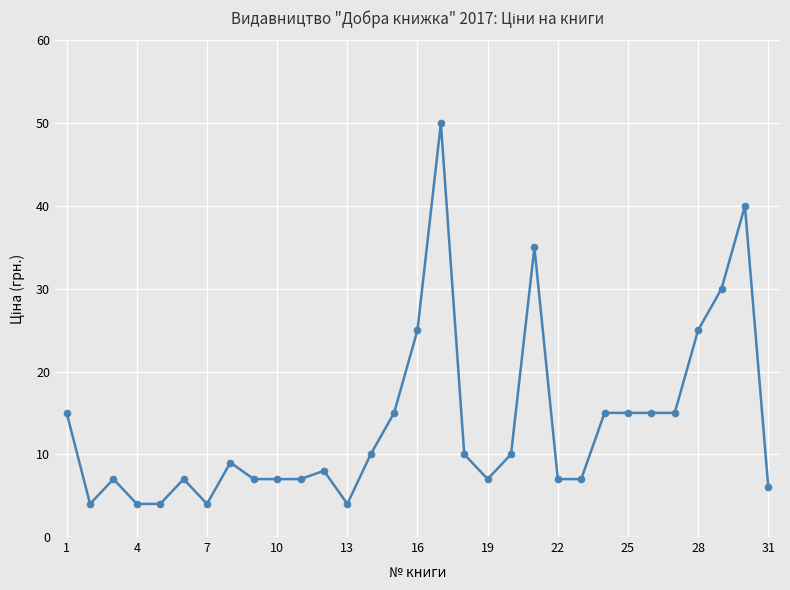

What is the minimum value shown in the chart?

4